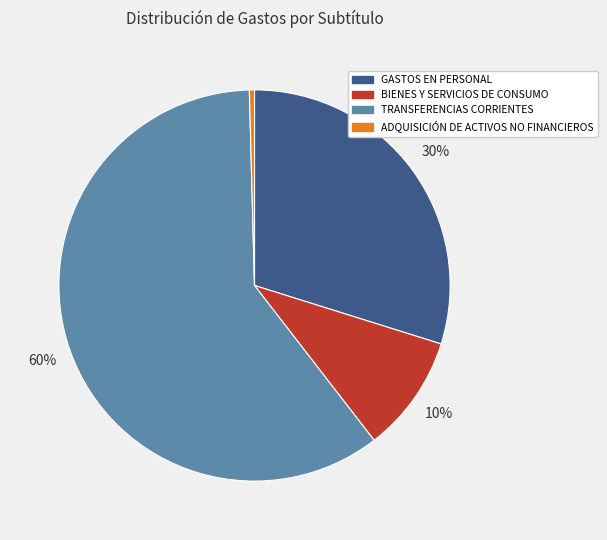

Do GASTOS EN PERSONAL and ADQUISICIÓN DE ACTIVOS NO FINANCIEROS together represent more than half of the pie?

No